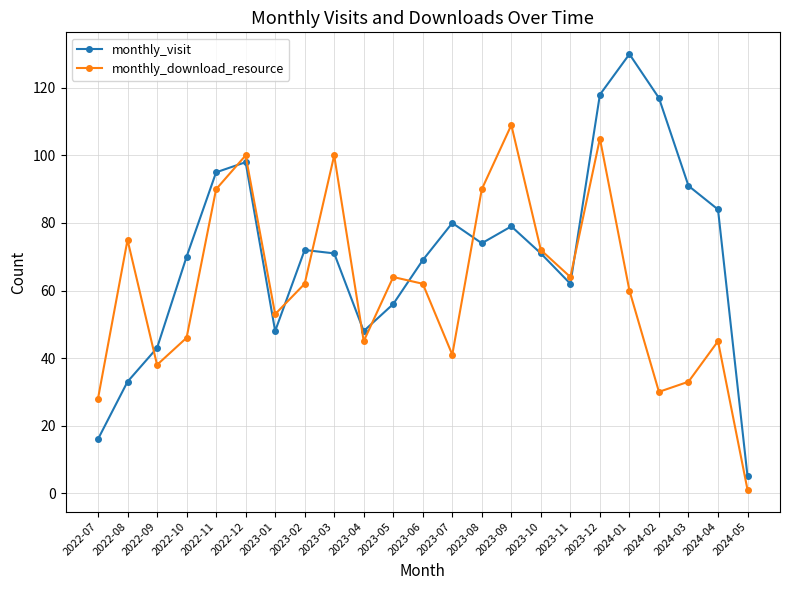

At which label is monthly_download_resource closest to 55?

2023-01